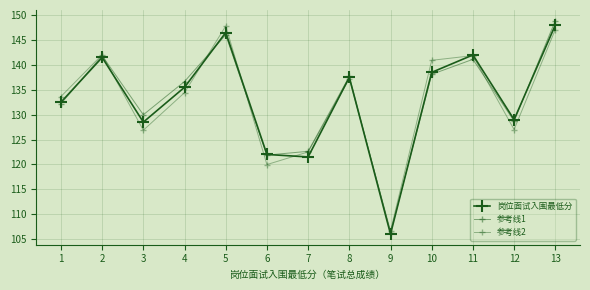

Rank the series at 4 from lowest to highest value.

参考线2, 岗位面试入围最低分, 参考线1